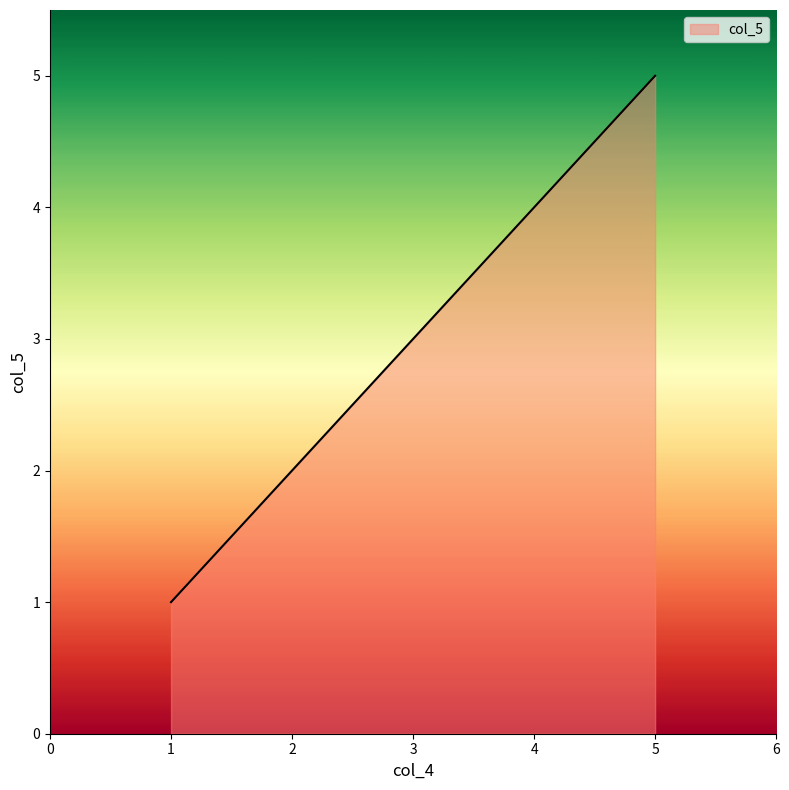

Approximately how many times larger is the value at 2 compared to 4?

0.5